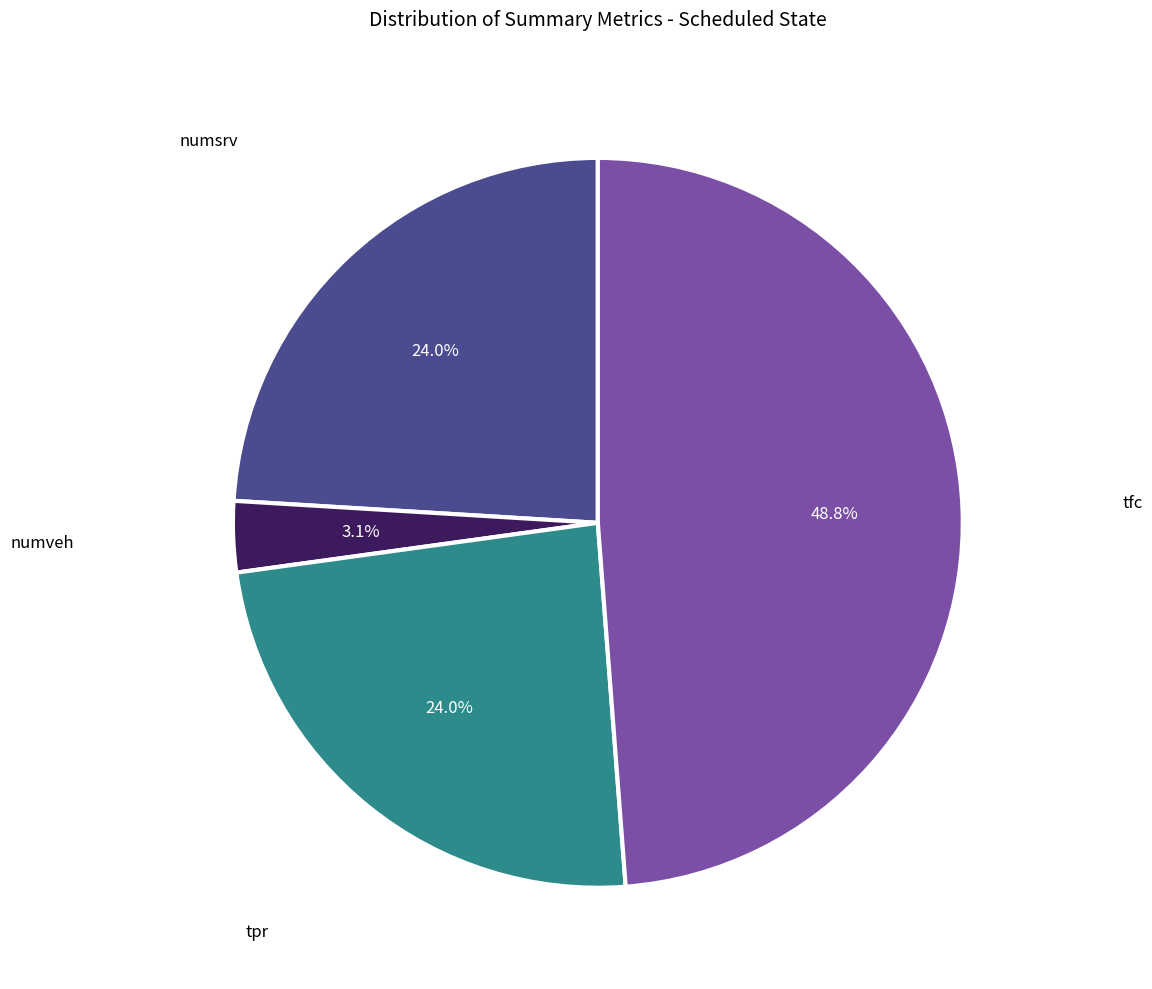

Which has a higher value, tpr or numveh?

tpr